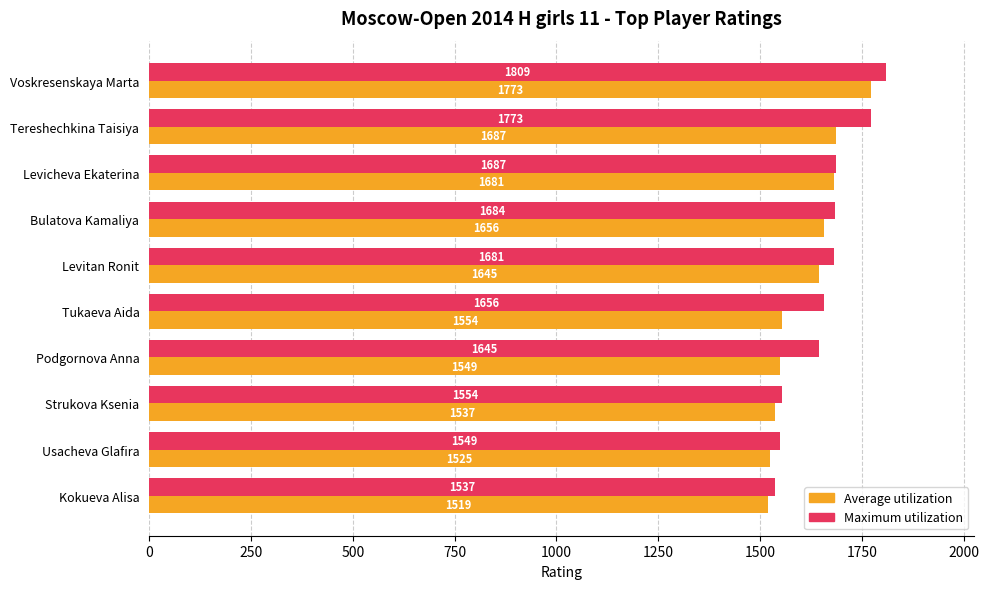

What is the difference between the second highest and minimum values in the Maximum utilization series?

236